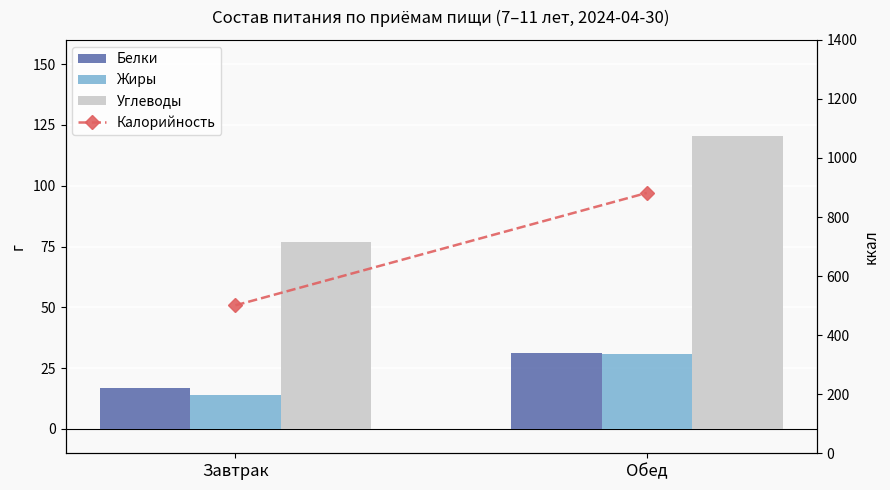

What is the sum of the Углеводы values at Обед and Завтрак?

197.2